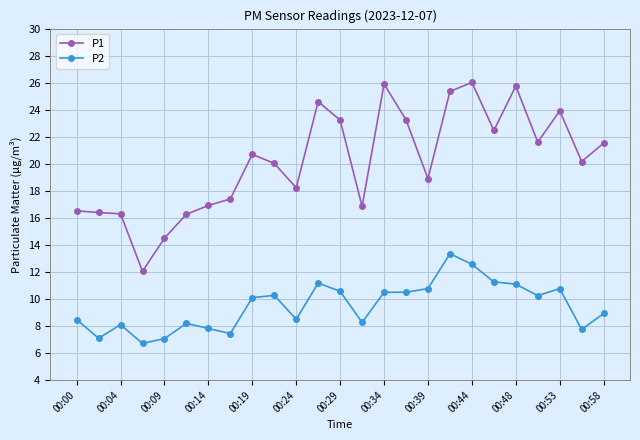

Which series has the largest range (max minus min)?

P1